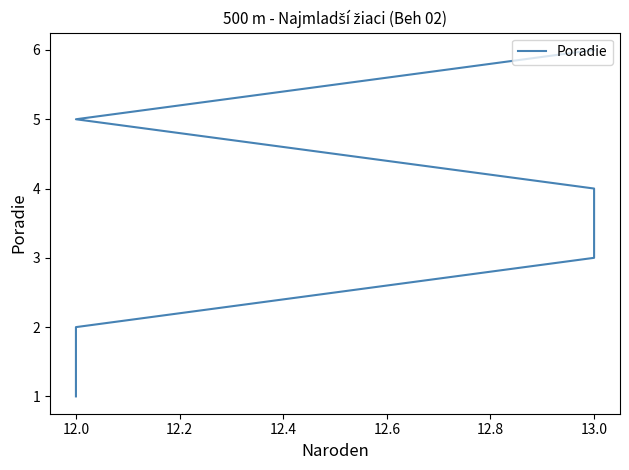

Count the values in the range 2 to 5.

4